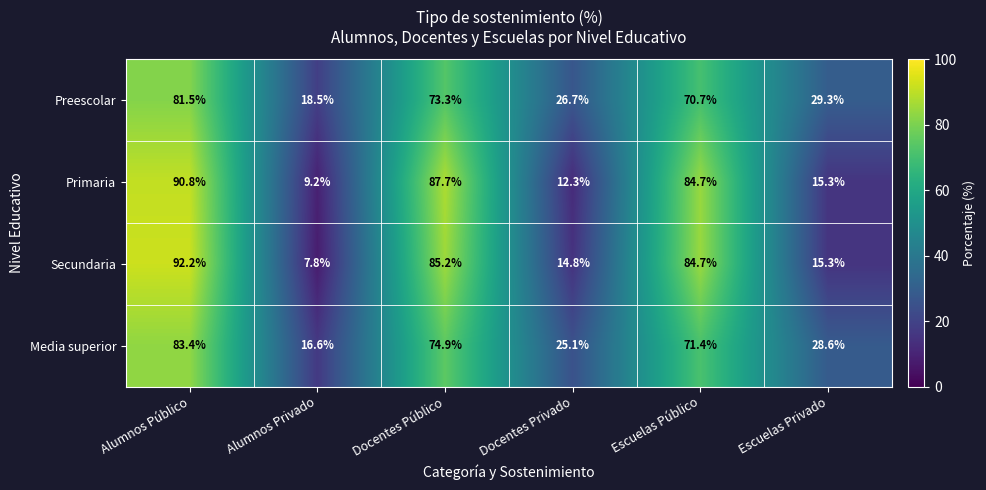

What is the sum of the Media superior values at Alumnos Privado and Escuelas Público?

88.0